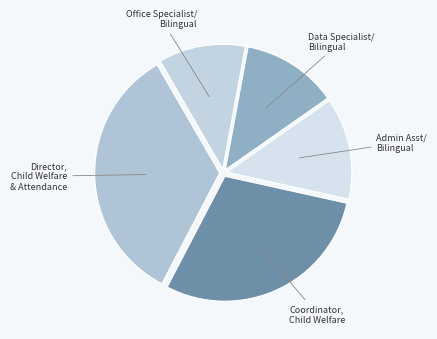

Does any single category account for the majority?

No